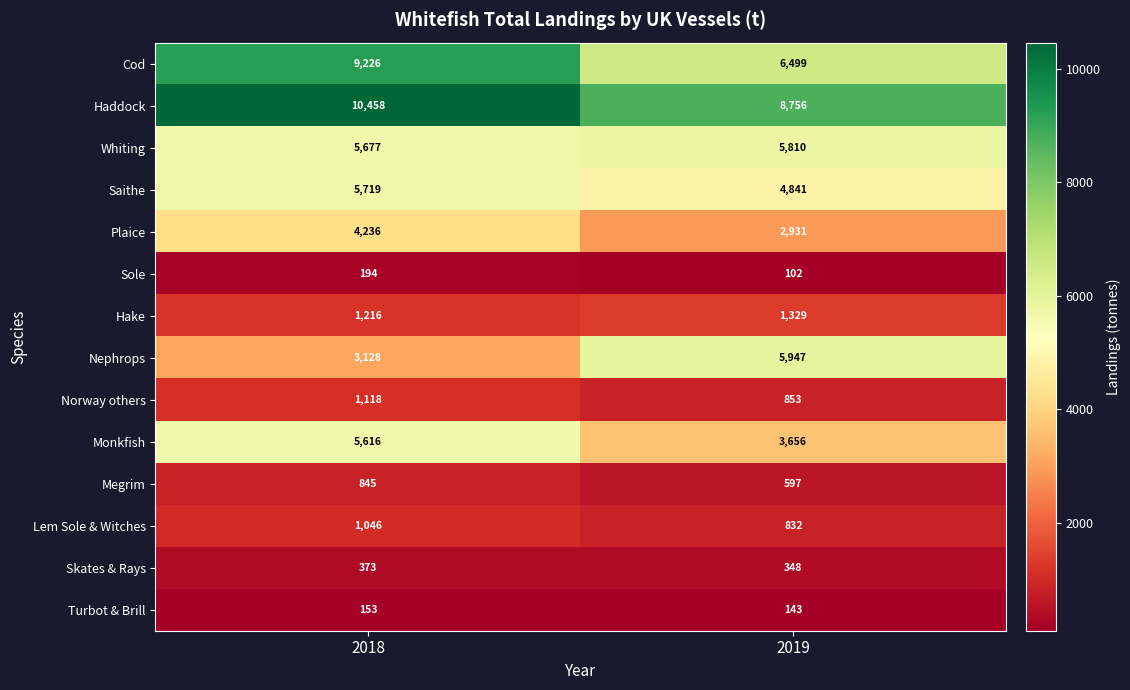

What is the approximate value of Plaice at 2019, to the nearest 100?

2900